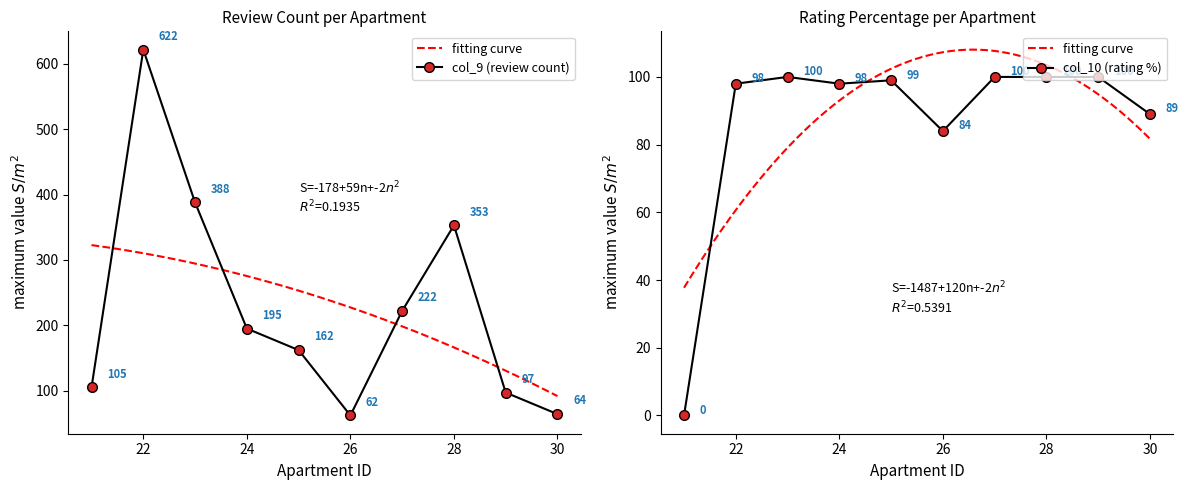

What is the difference between the second highest and minimum values in the col_9 series?

326